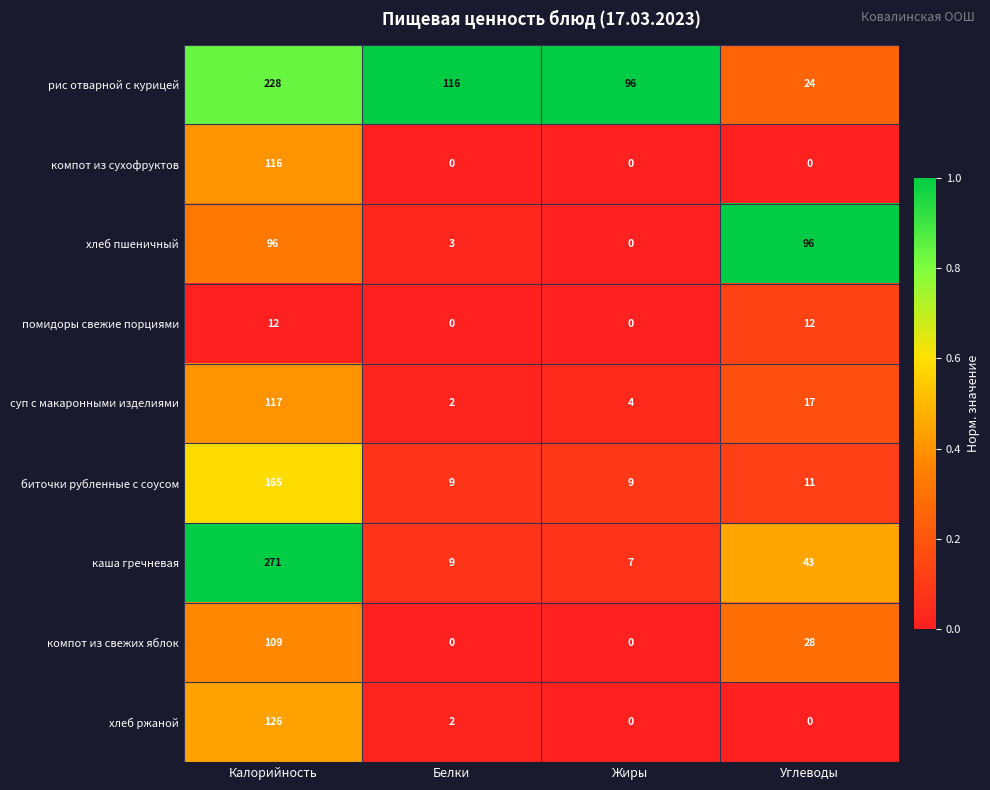

Count the компот из сухофруктов values in the range 0 to 116.

4